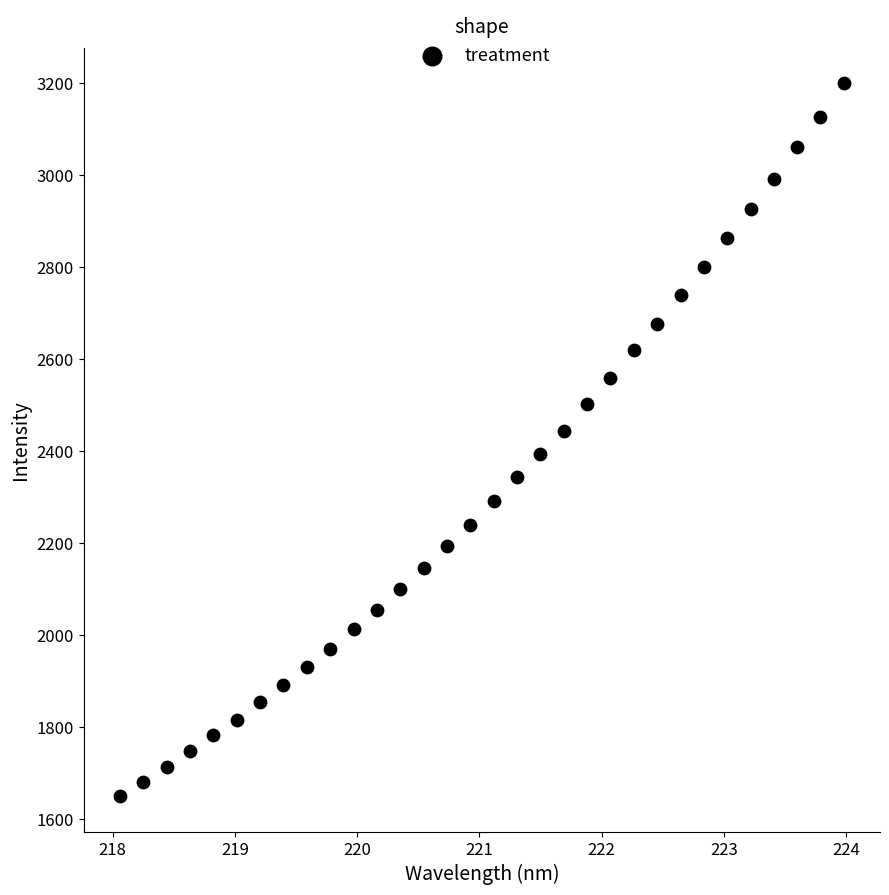

What is the range of X values (max minus min)?

5.9